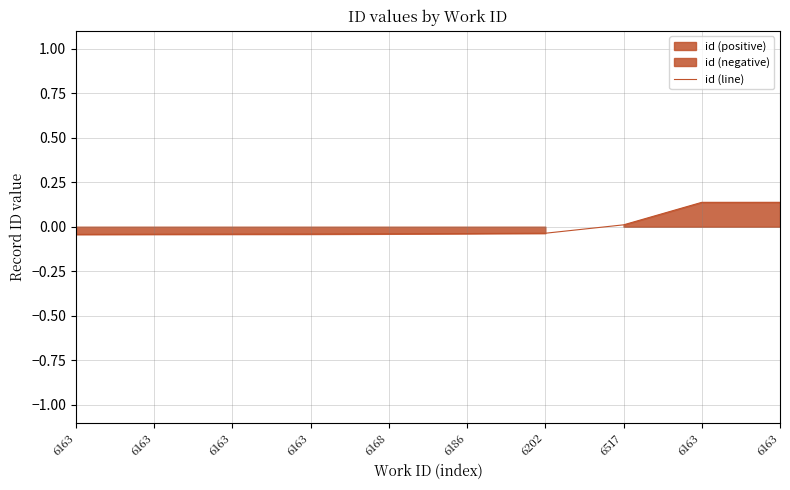

Which category has the highest value across all series?

6163